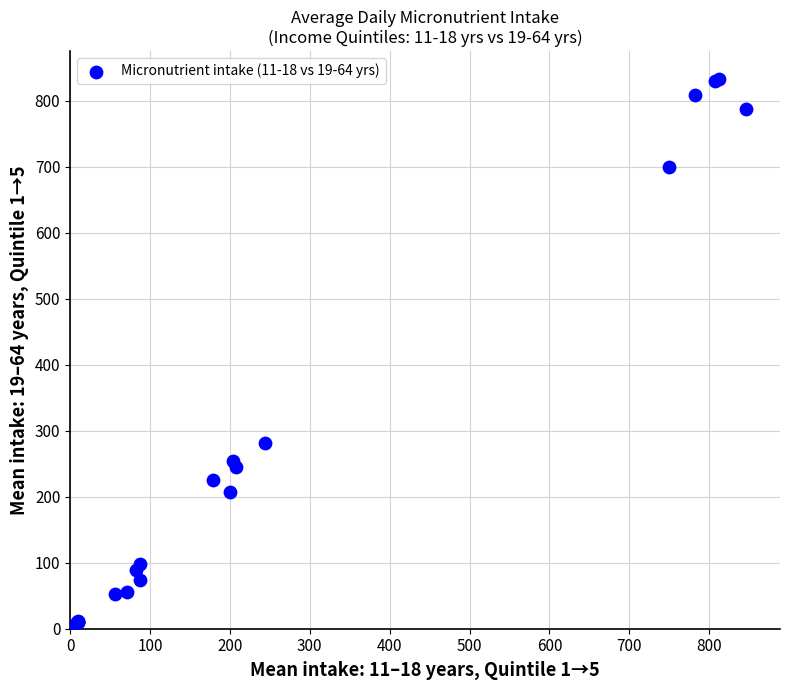

What Y value in the scatter plot is closest to 417?

280.9